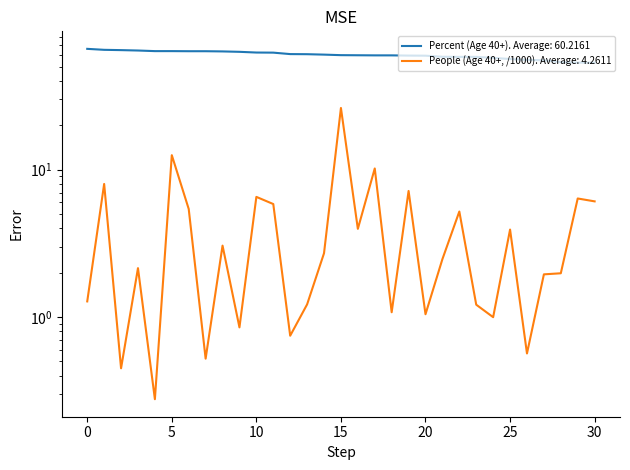

How many lines are shown in the chart?

2